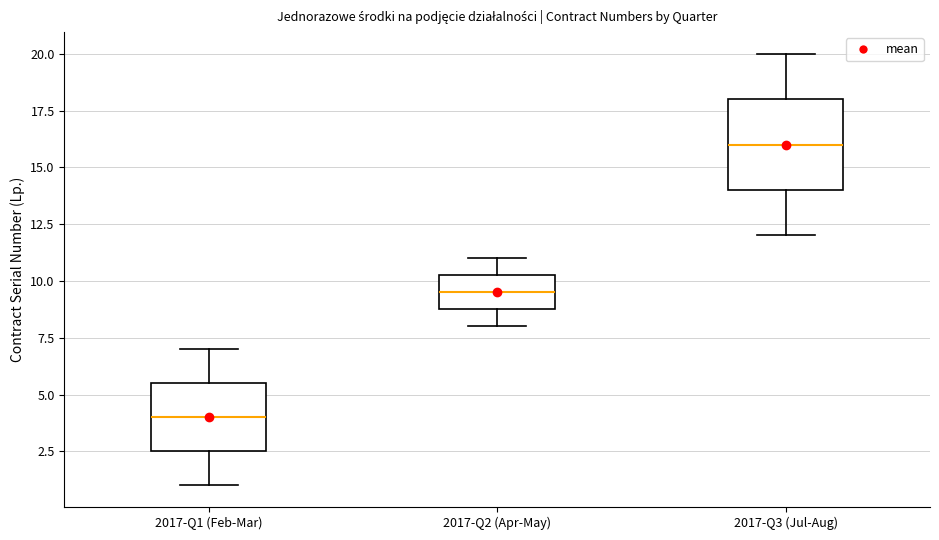

Which box's median line is the lowest?

2017-Q1 (Feb-Mar)